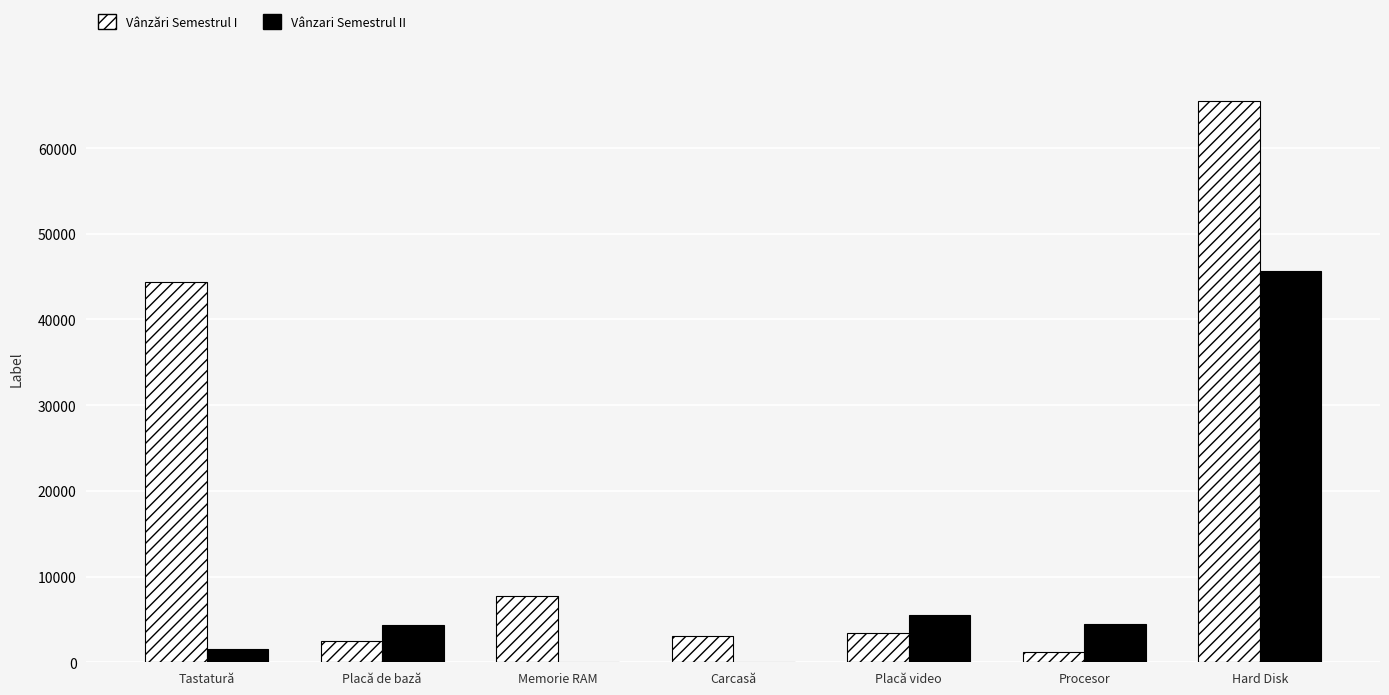

What are all the series names shown in the legend?

Vânzări Semestrul I, Vânzari Semestrul II